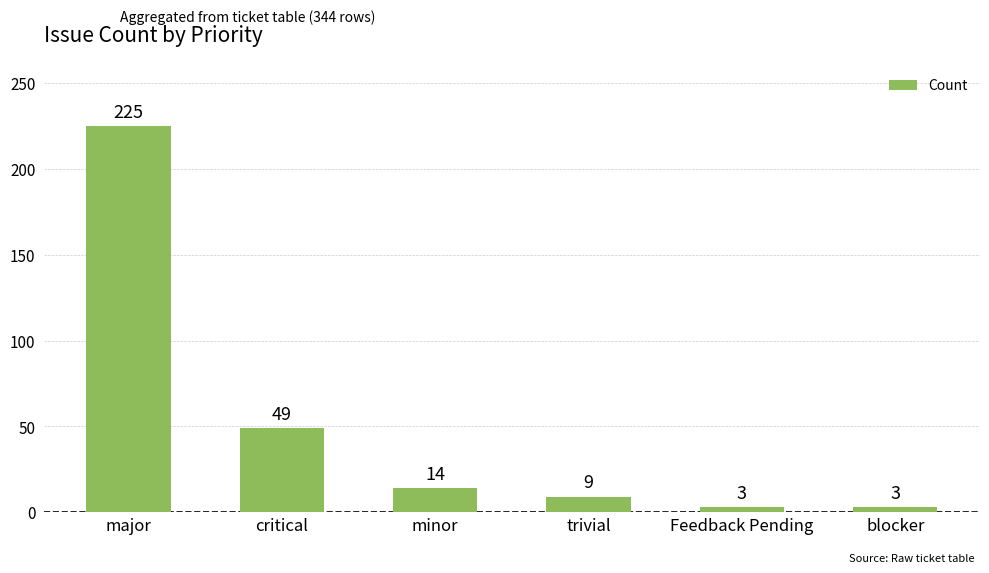

True or false: the data shows 14 at minor.

True